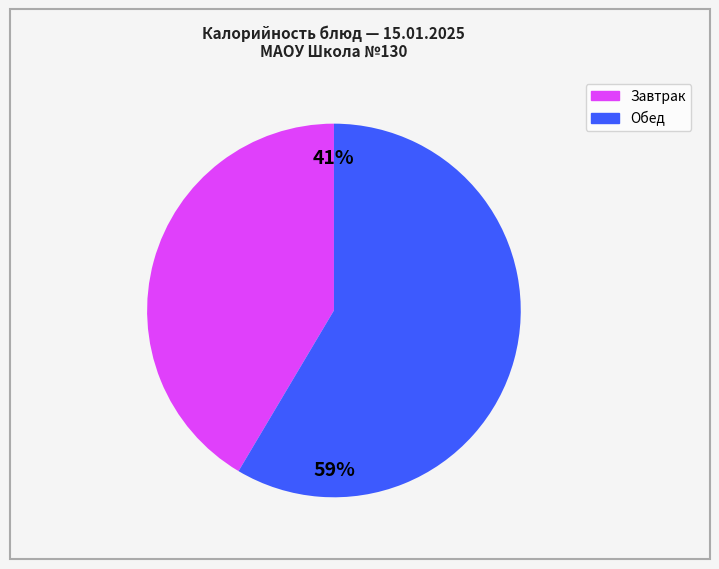

Is there any slice that represents more than half of the pie?

Yes